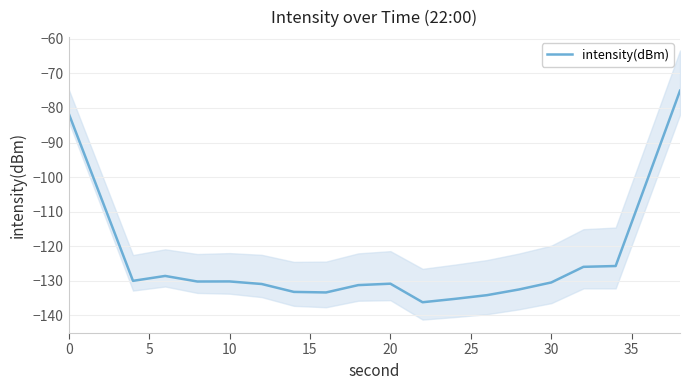

How many values exceed -130?

8